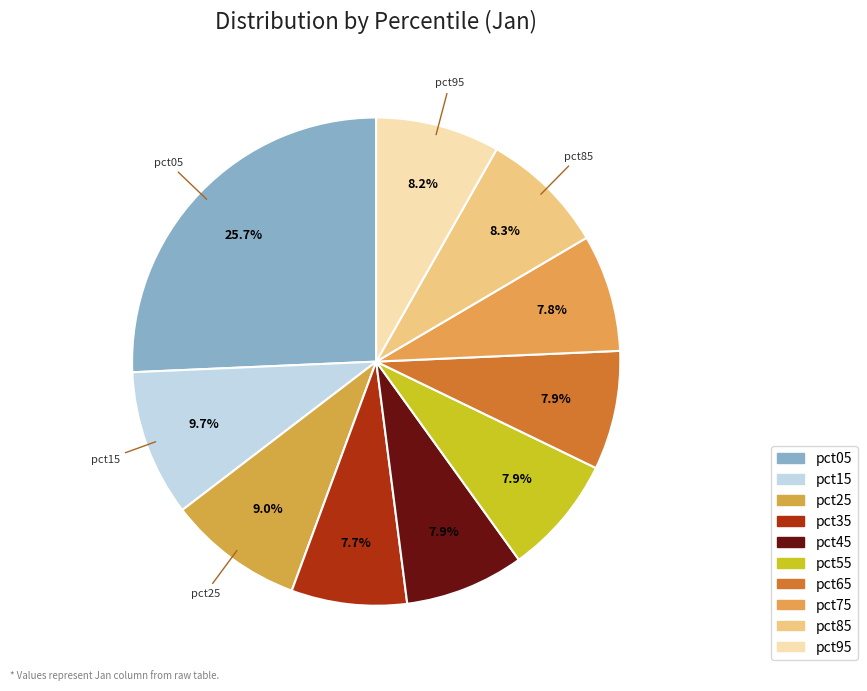

Is it true that pct95 is 8% of the pie?

True